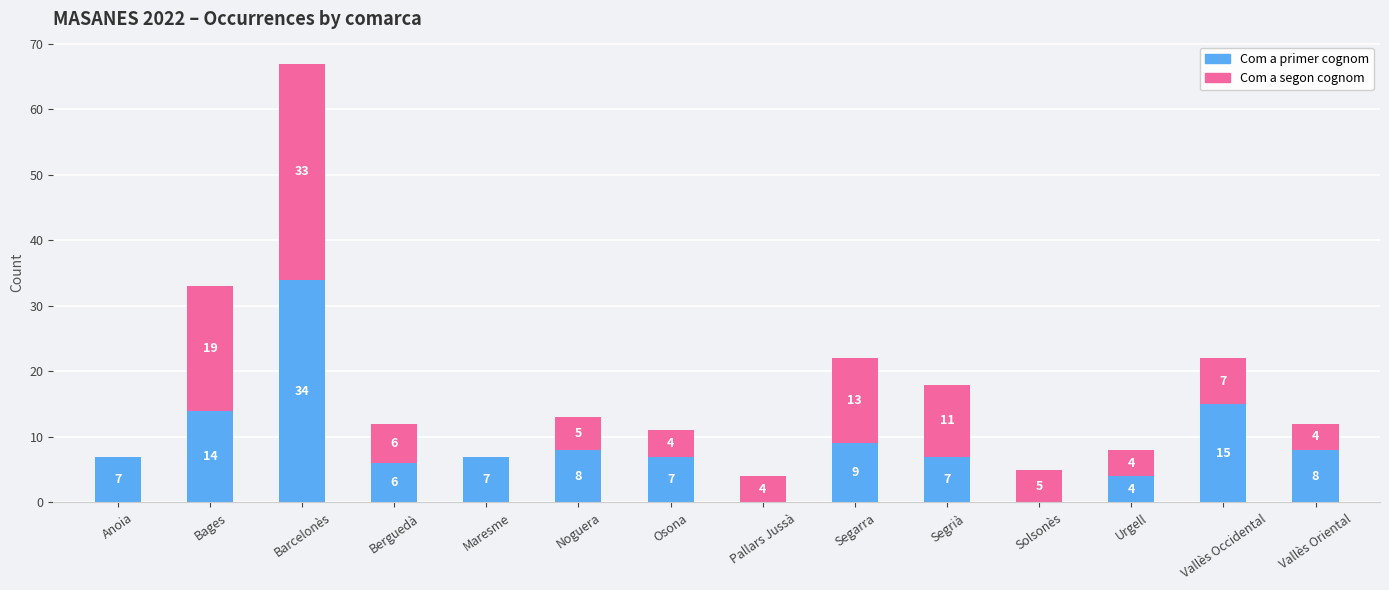

What are all the series names shown in the legend?

Com a primer cognom, Com a segon cognom